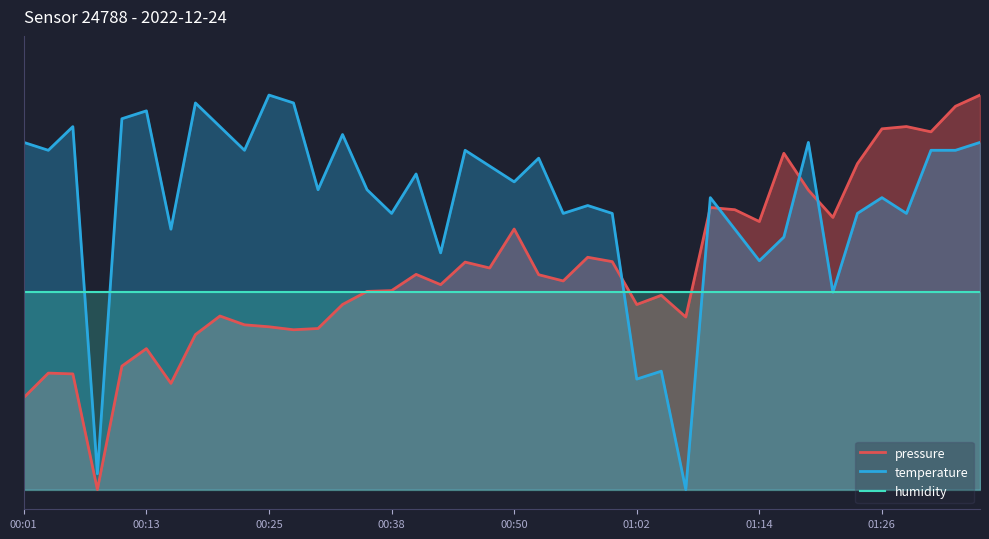

Reading left to right, what are all the values shown in this chart?

pressure: 2.3	3.0	2.9	0.0	3.1	3.6	2.7	3.9	4.4	4.2	4.1	4.1	4.1	4.7	5.0	5.0	5.5	5.2	5.8	5.6	6.6	5.4	5.3	5.9	5.8	4.7	4.9	4.4	7.1	7.1	6.8	8.5	7.6	6.9	8.3	9.1	9.2	9.1	9.7	10.0
temperature: 8.8	8.6	9.2	0.4	9.4	9.6	6.6	9.8	9.2	8.6	10.0	9.8	7.6	9.0	7.6	7.0	8.0	6.0	8.6	8.2	7.8	8.4	7.0	7.2	7.0	2.8	3.0	0.0	7.4	6.6	5.8	6.4	8.8	5.0	7.0	7.4	7.0	8.6	8.6	8.8
humidity: 5.0	5.0	5.0	5.0	5.0	5.0	5.0	5.0	5.0	5.0	5.0	5.0	5.0	5.0	5.0	5.0	5.0	5.0	5.0	5.0	5.0	5.0	5.0	5.0	5.0	5.0	5.0	5.0	5.0	5.0	5.0	5.0	5.0	5.0	5.0	5.0	5.0	5.0	5.0	5.0